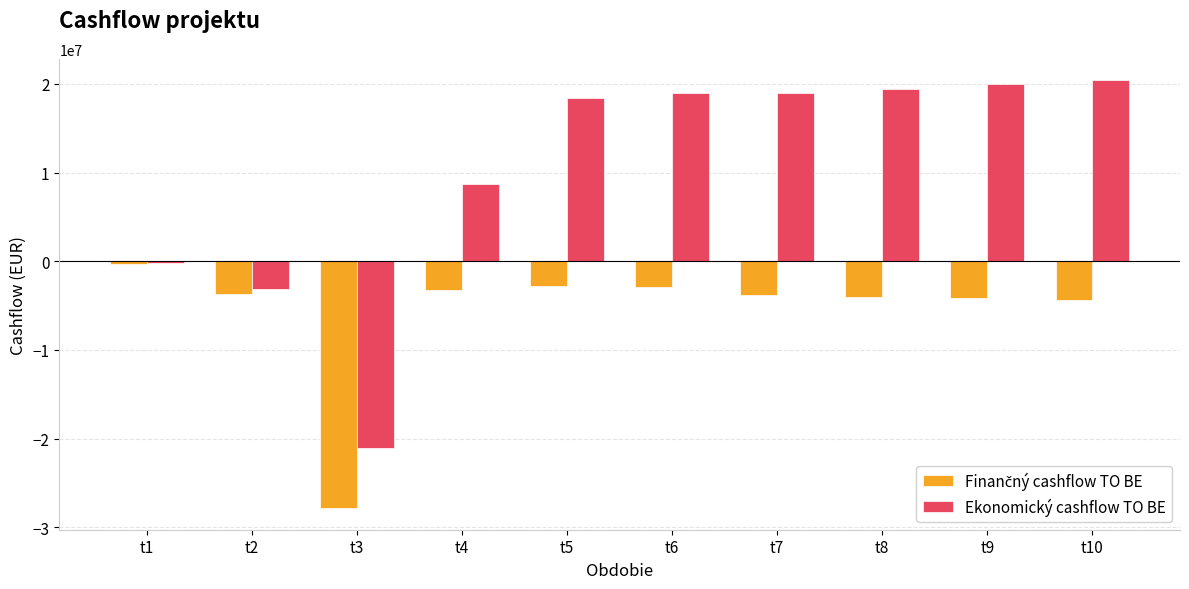

Which series has the largest total across all categories?

Ekonomický cashflow TO BE